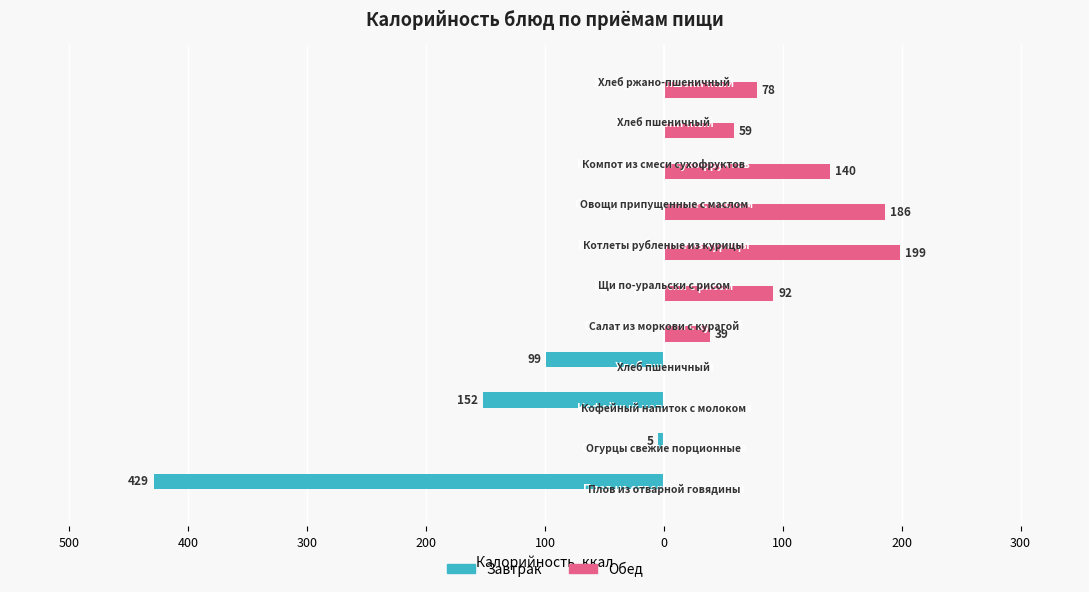

What are all the series names shown in the legend?

Завтрак, Обед